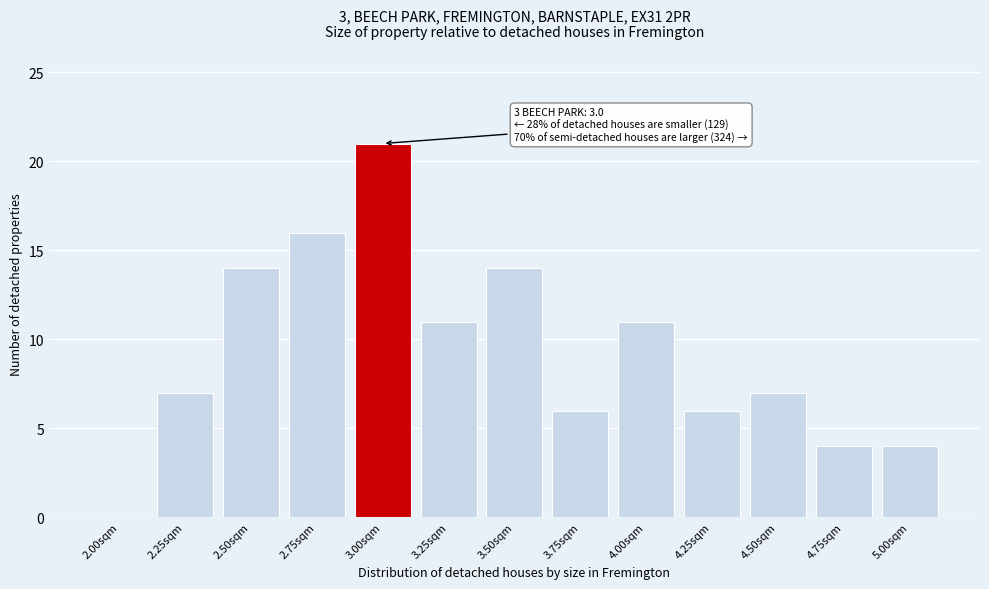

Reading left to right, extract all data points from this chart.

2.00sqm=0	2.25sqm=7	2.50sqm=14	2.75sqm=16	3.00sqm=21	3.25sqm=11	3.50sqm=14	3.75sqm=6	4.00sqm=11	4.25sqm=6	4.50sqm=7	4.75sqm=4	5.00sqm=4